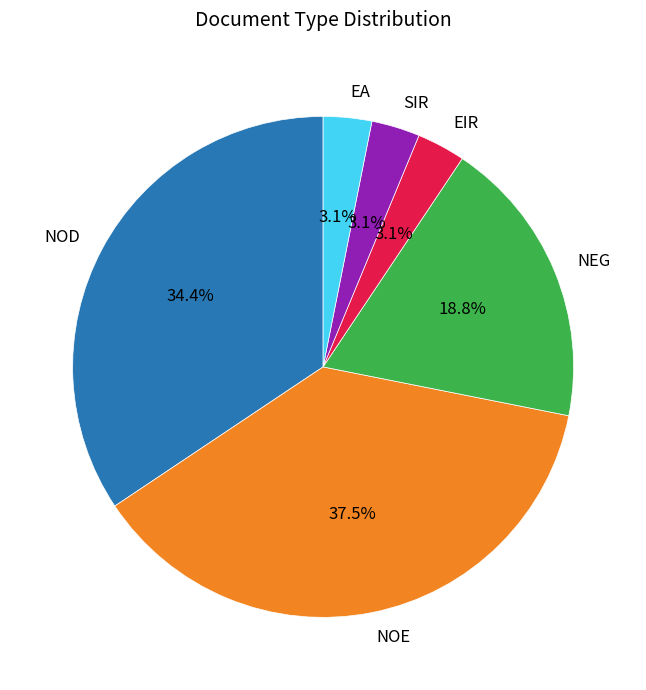

Is it true that EA is 3% of the pie?

True